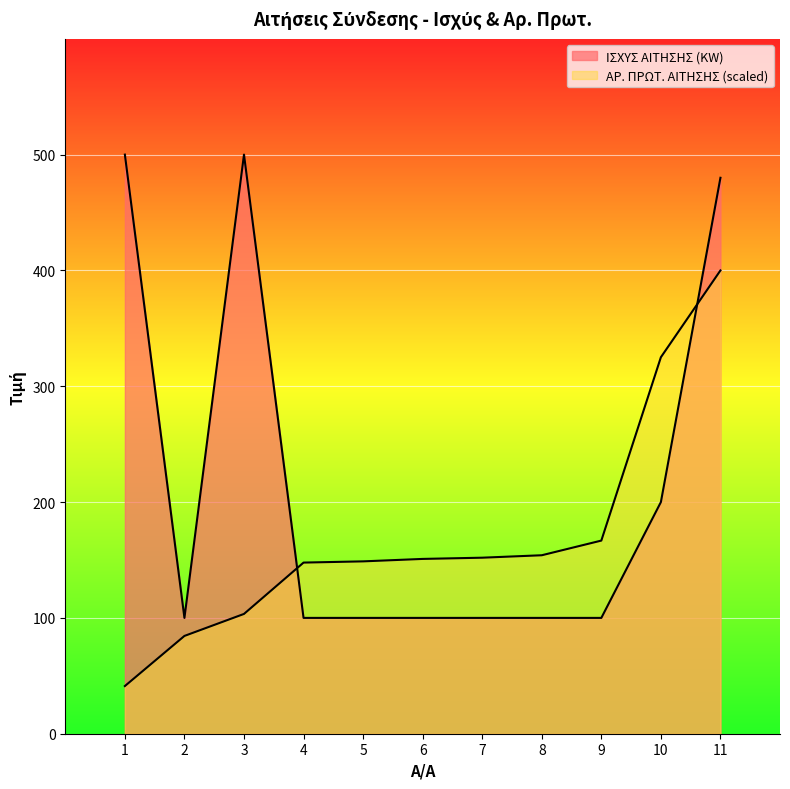

How many values in the ΑΡ. ΠΡΩΤ. ΑΙΤΗΣΗΣ series exceed 150?

6